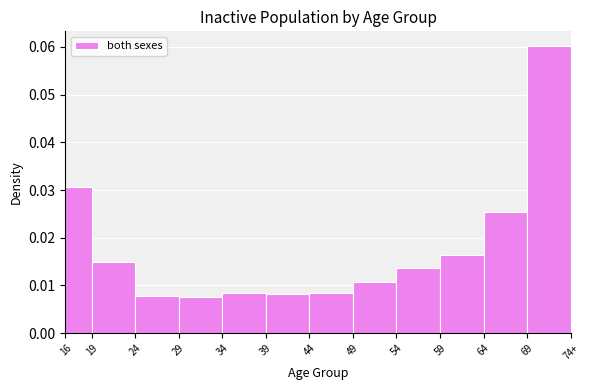

Count the values in the range 0 to 1.

12